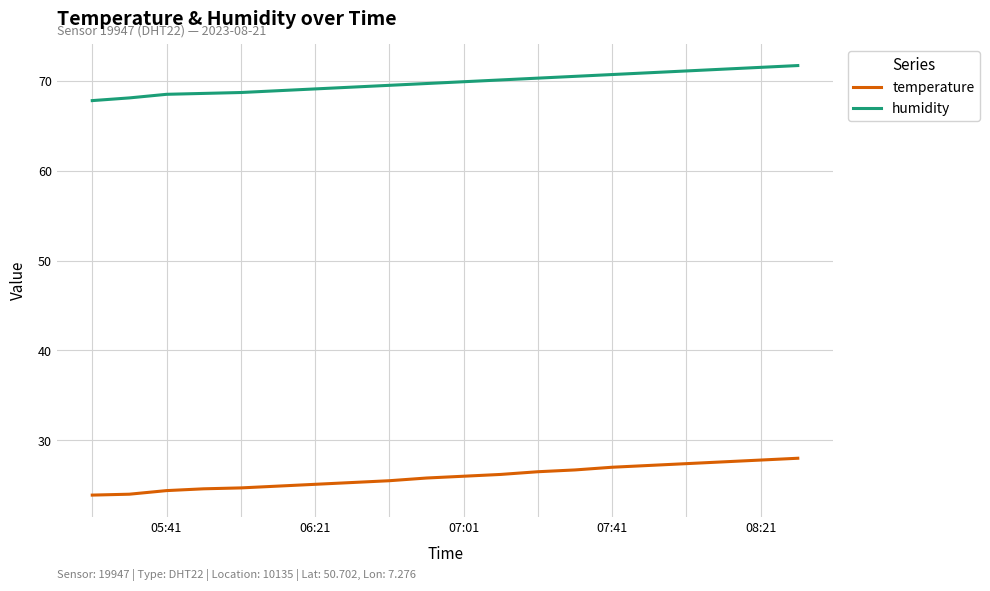

What is the maximum value for humidity?

71.7